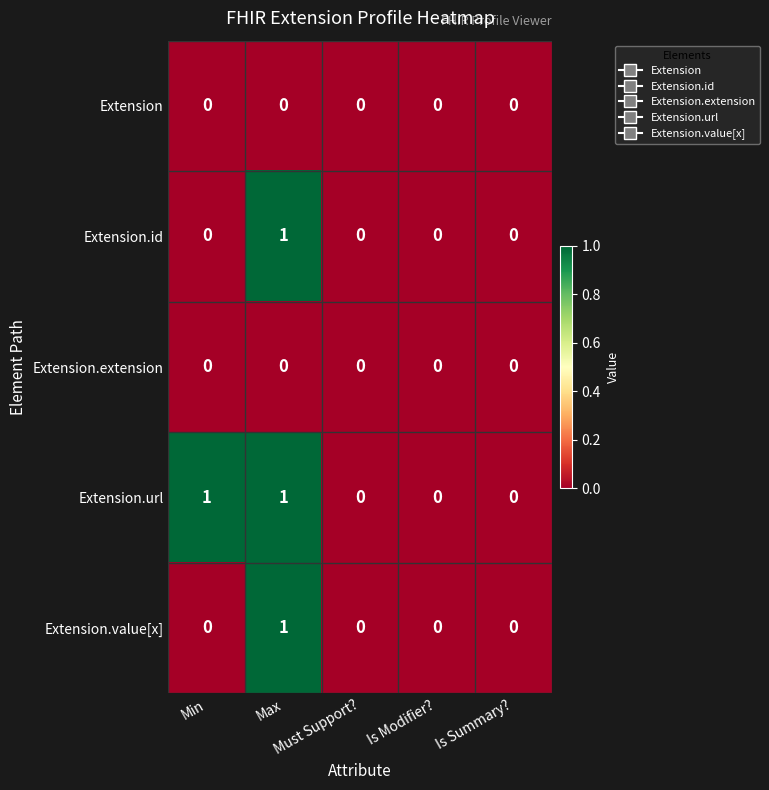

Which series has the largest total across all categories?

Extension.url